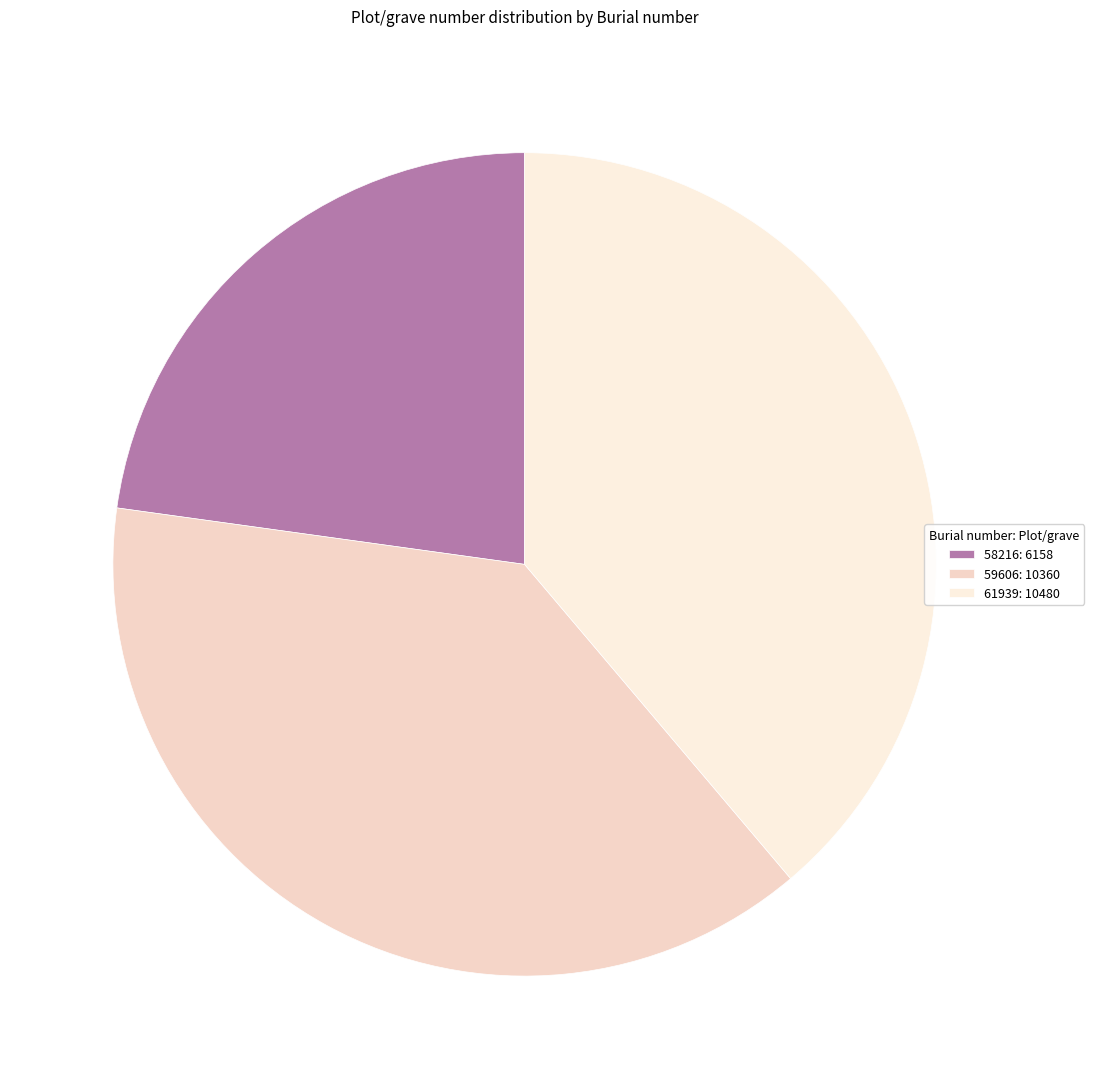

Does 58216 account for over 50% of the chart?

No